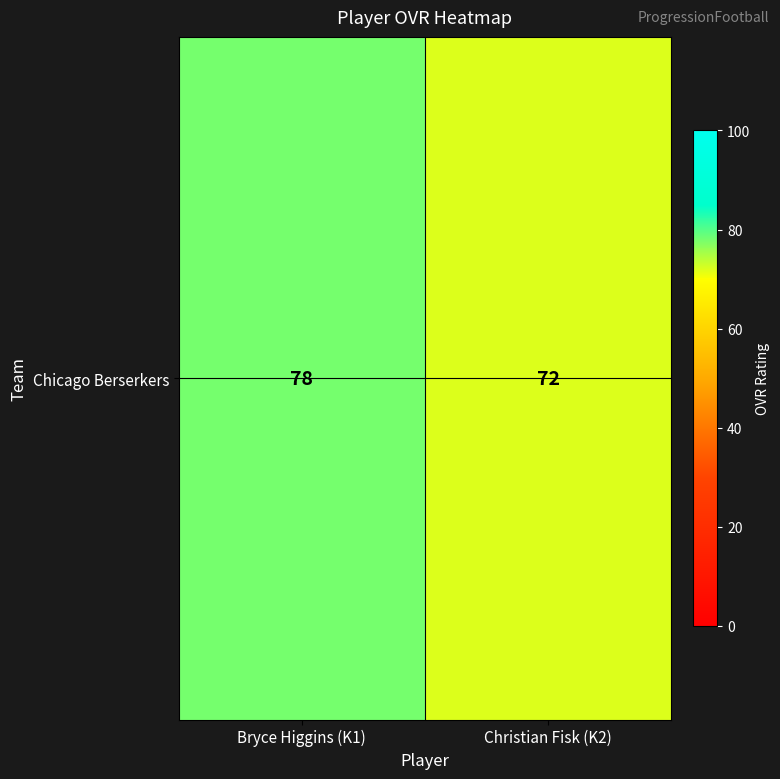

What is the sum of all values?

150